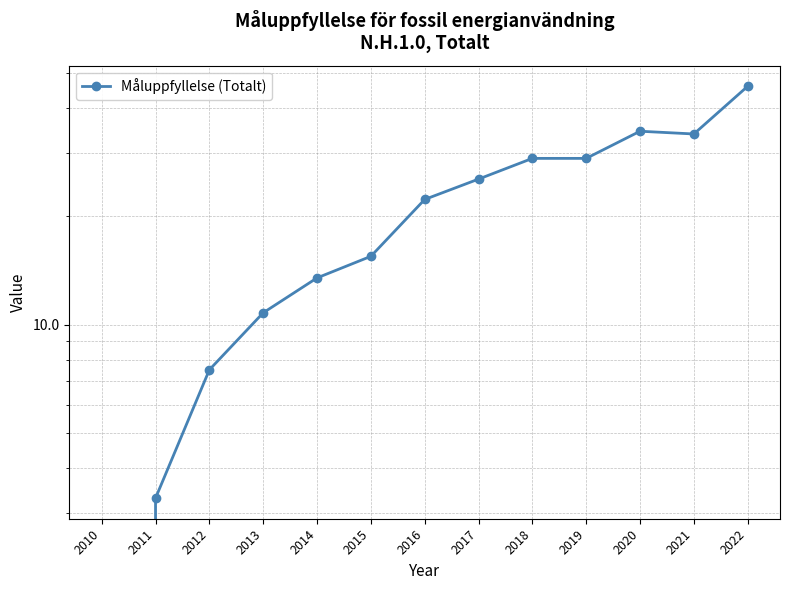

The value at 2011 is 3.3. True or false?

True